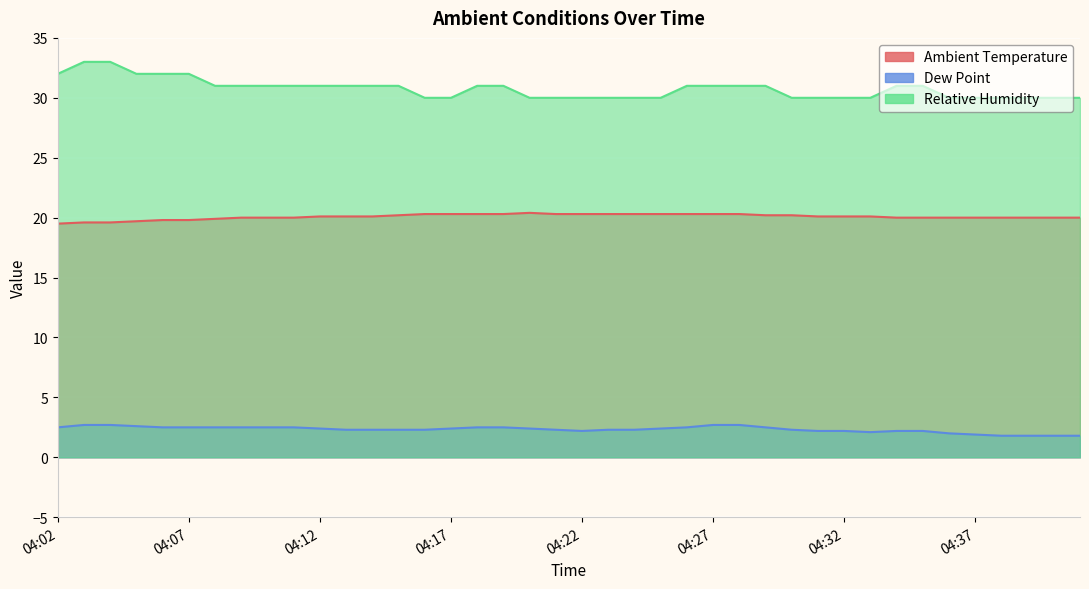

What are all the series names shown in the legend?

Ambient Temperature, Dew Point, Relative Humidity